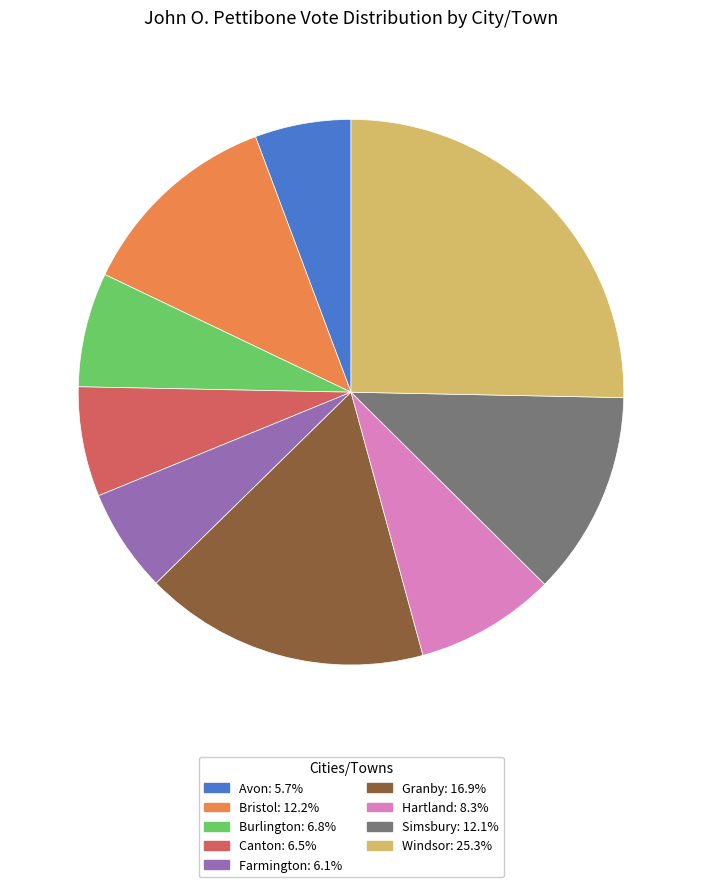

Is there any slice that represents more than half of the pie?

No